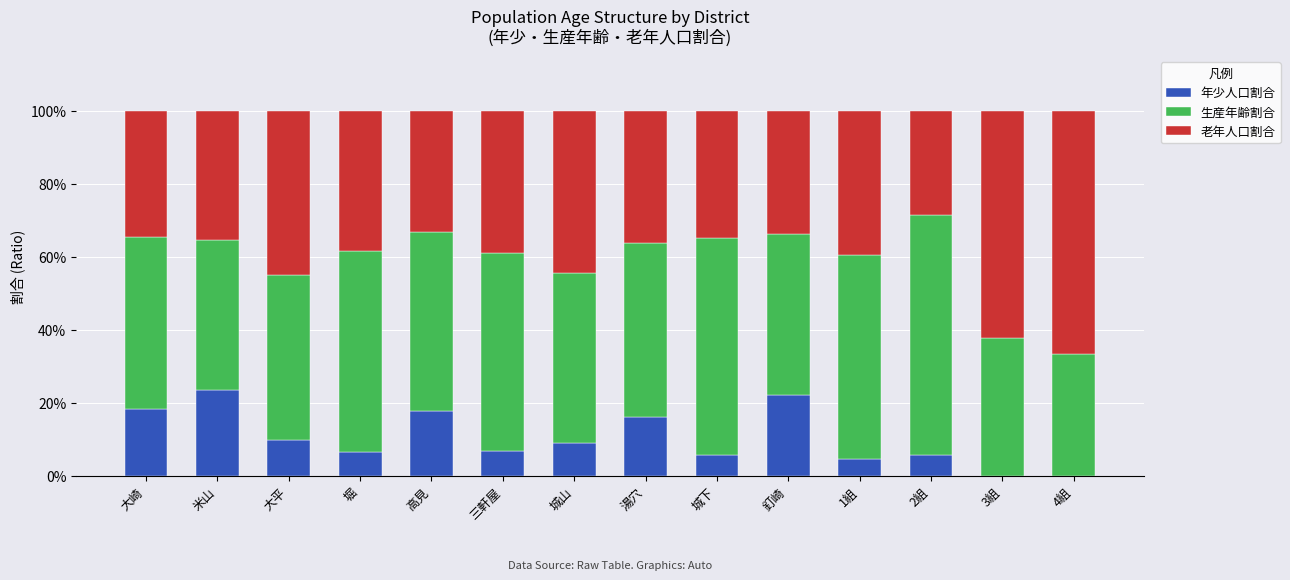

What are all the series names shown in the legend?

年少人口割合, 生産年齢割合, 老年人口割合